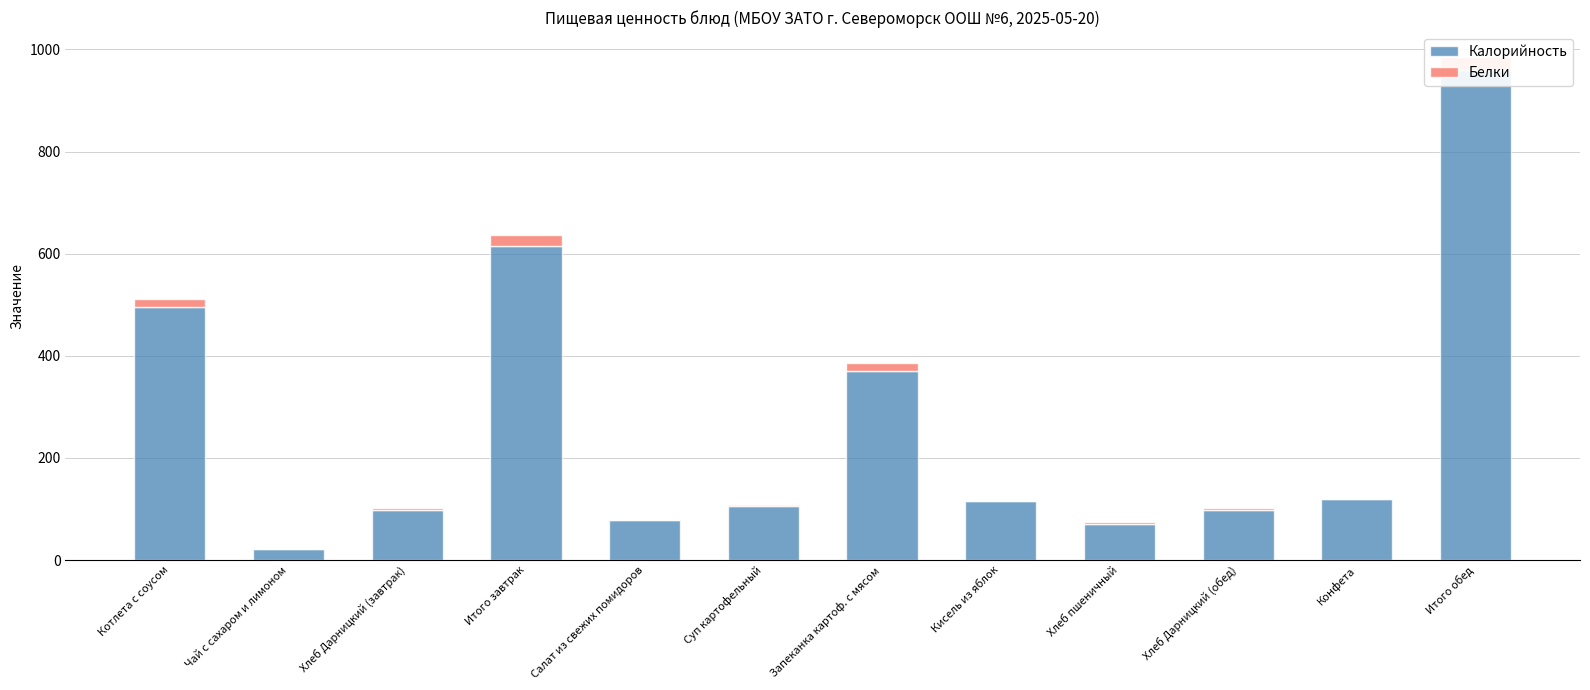

How many bars are there in total?

24